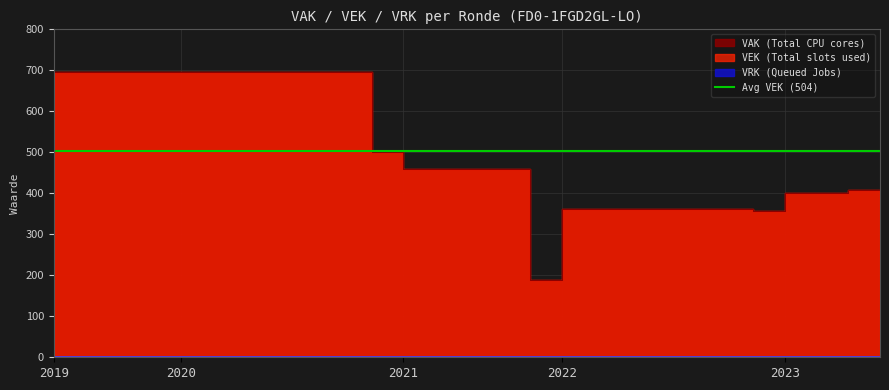

Reading right to left, what are all the values shown in this chart?

408	408	400	400	356	362	362	362	362	362	362	189	460	460	460	460	501	696	696	696	696	696	696	696	696	696	696